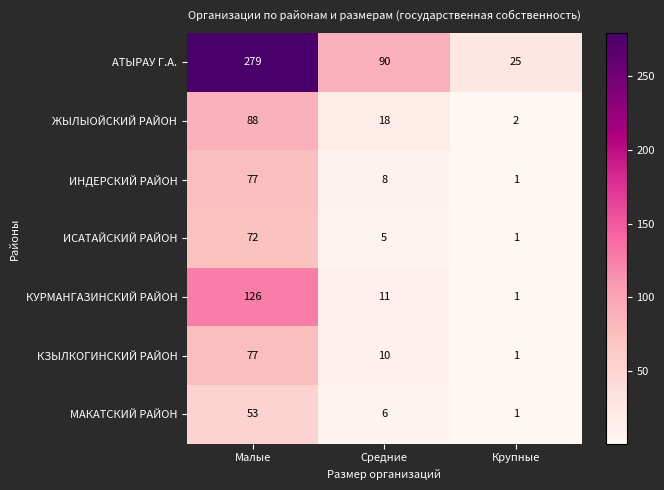

Which label corresponds to the largest value in the chart?

Малые